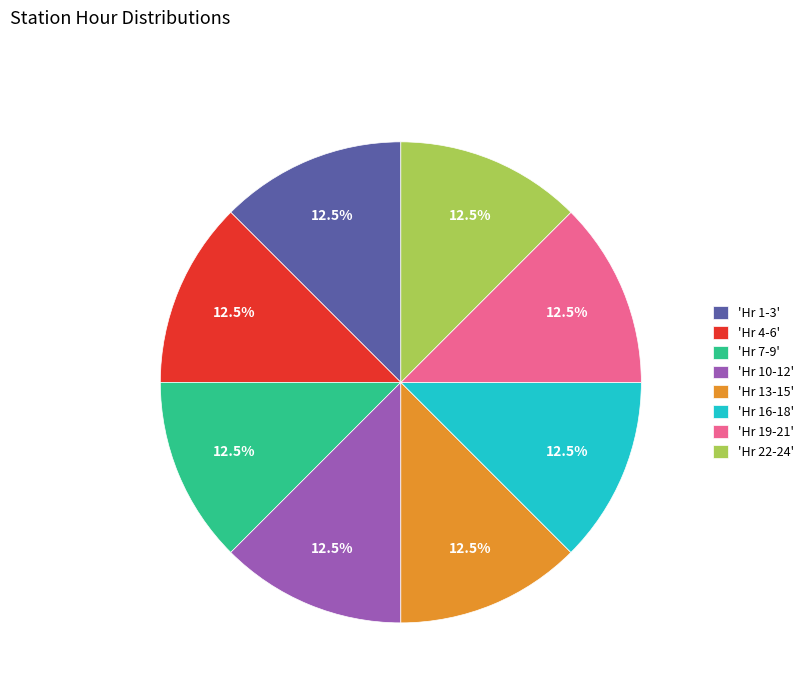

Approximately how many times larger is the value at 'Hr 10-12' compared to 'Hr 22-24'?

1.0